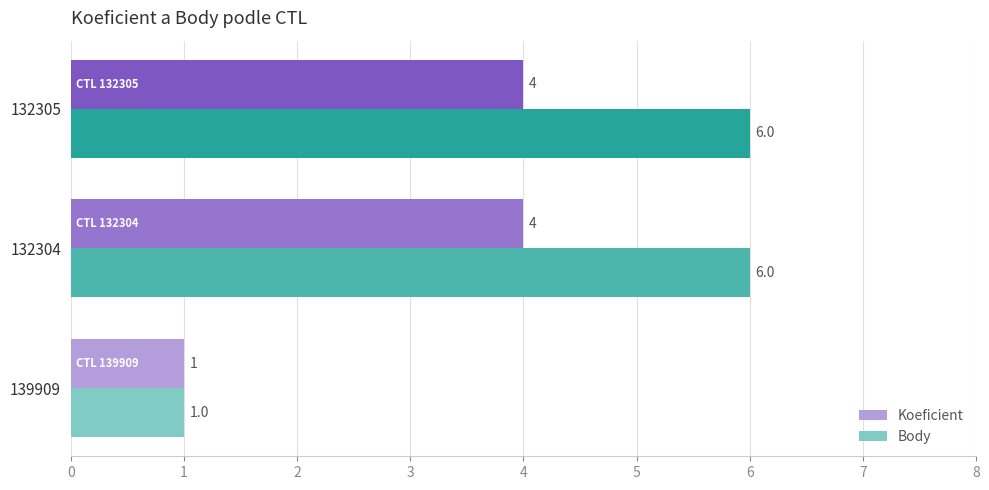

At which category does the chart reach its minimum across all series?

139909